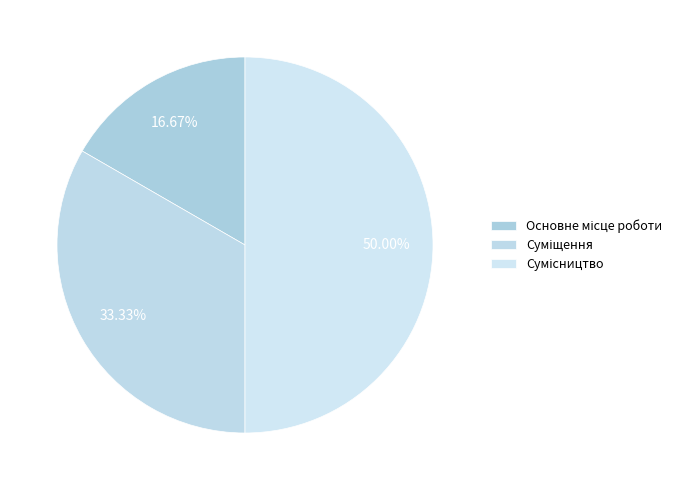

Rank the categories by value from lowest to highest.

Основне місце роботи, Суміщення, Сумісництво